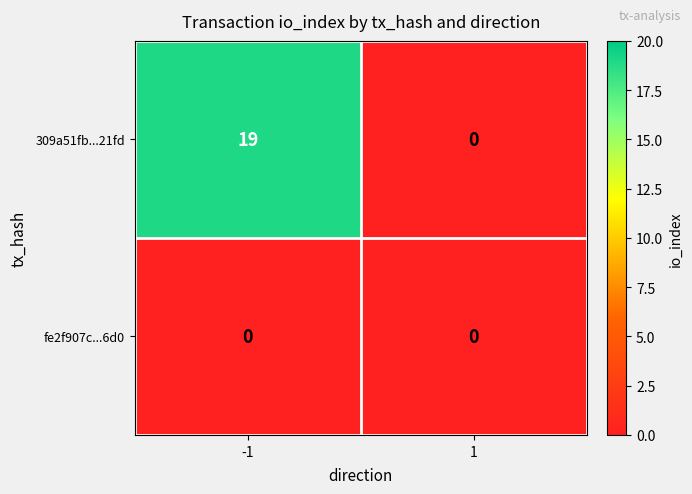

How many categories are shown in the chart?

2